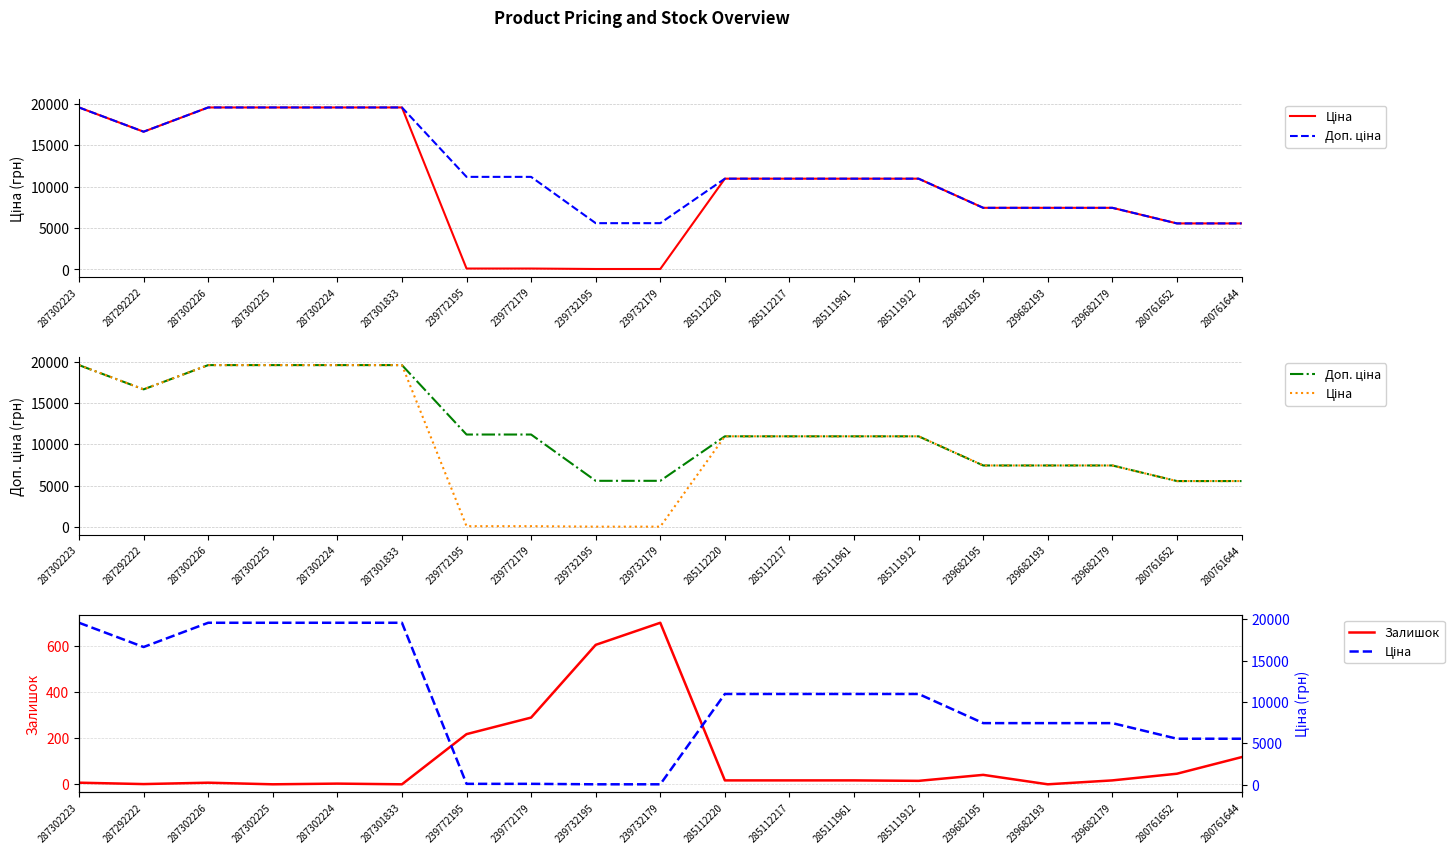

What is the average value of the Ціна series?

10111.0